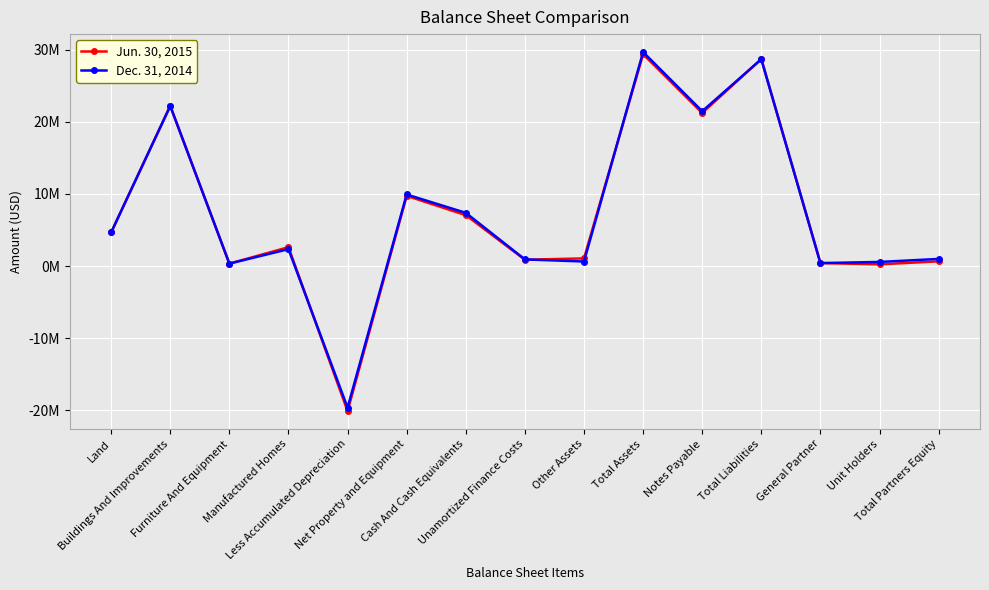

Does the chart have visible grid lines?

Yes